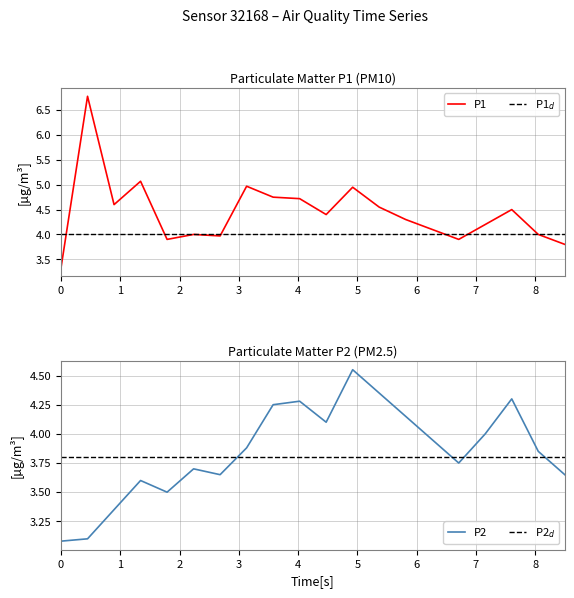

True or false: P1 has more than 0 interior local peaks.

True